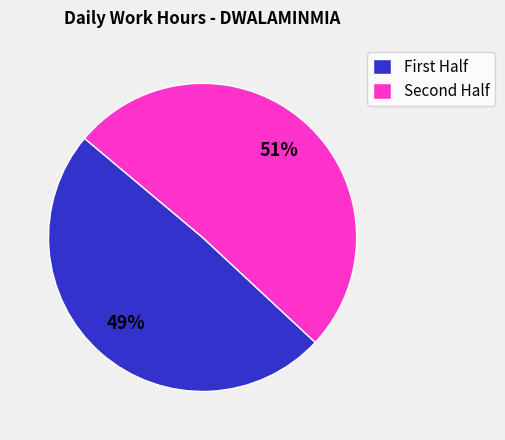

What is the smallest slice in the pie chart?

First Half